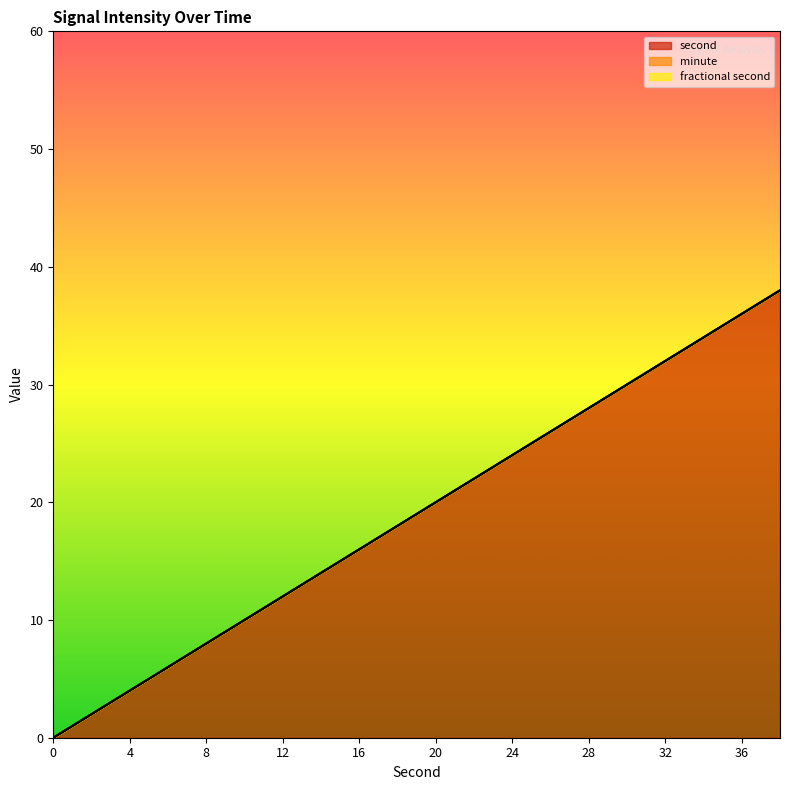

Is the value of fractional second at 38 greater than the value of second at 2?

No